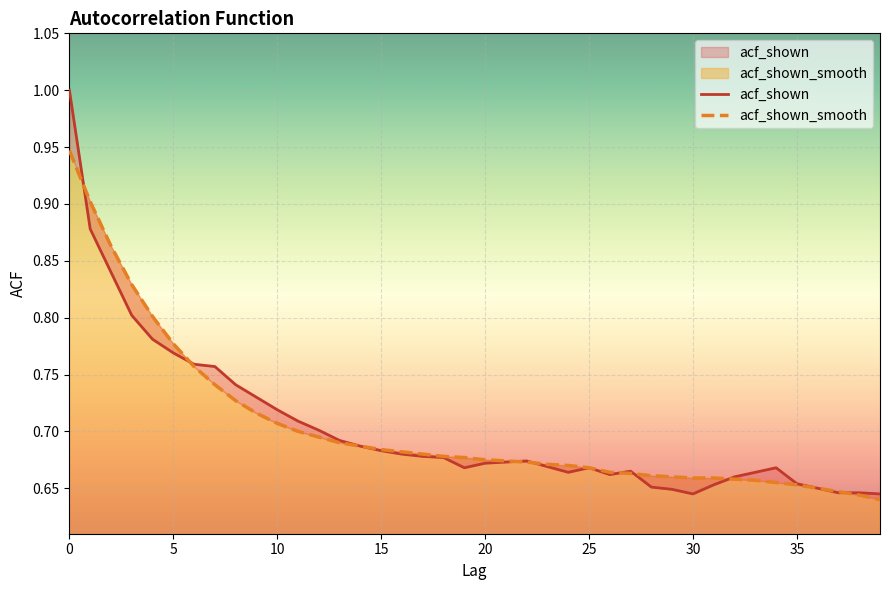

What is the difference between the second highest and second lowest values in the acf_shown_smooth series?

0.3